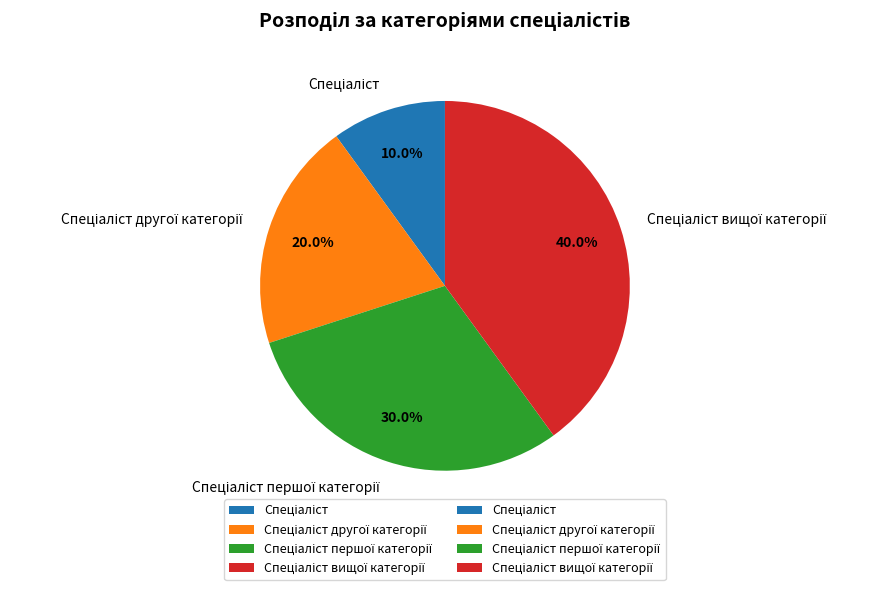

Is there a majority slice in this chart?

No